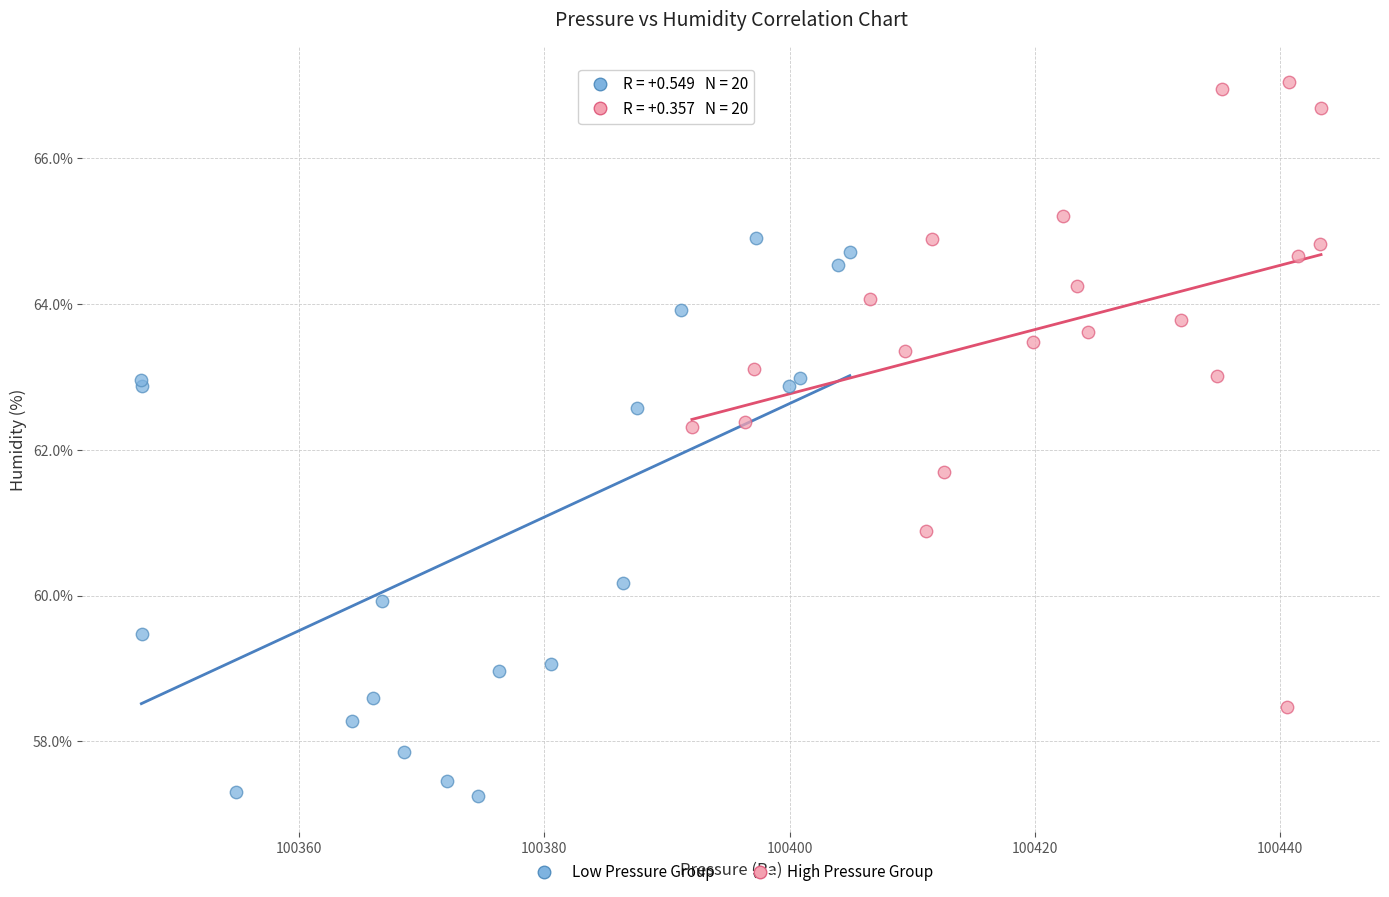

Which series reaches the minimum Y coordinate?

Low Pressure Group